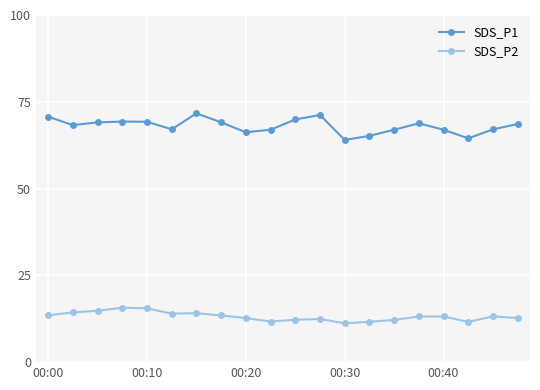

At how many categories does at least one series exceed 44?

20